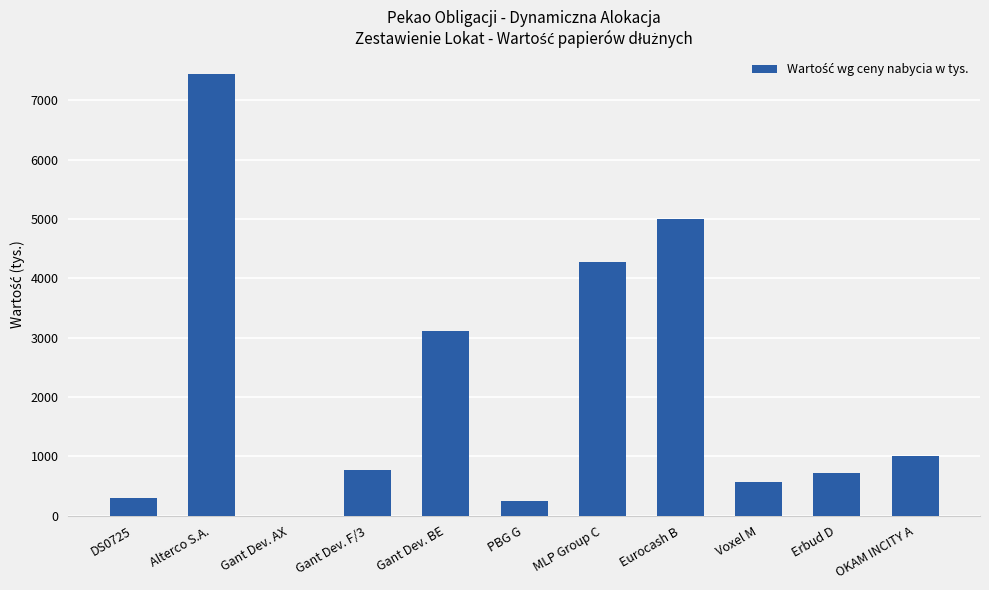

What is the sum of all values?

23419